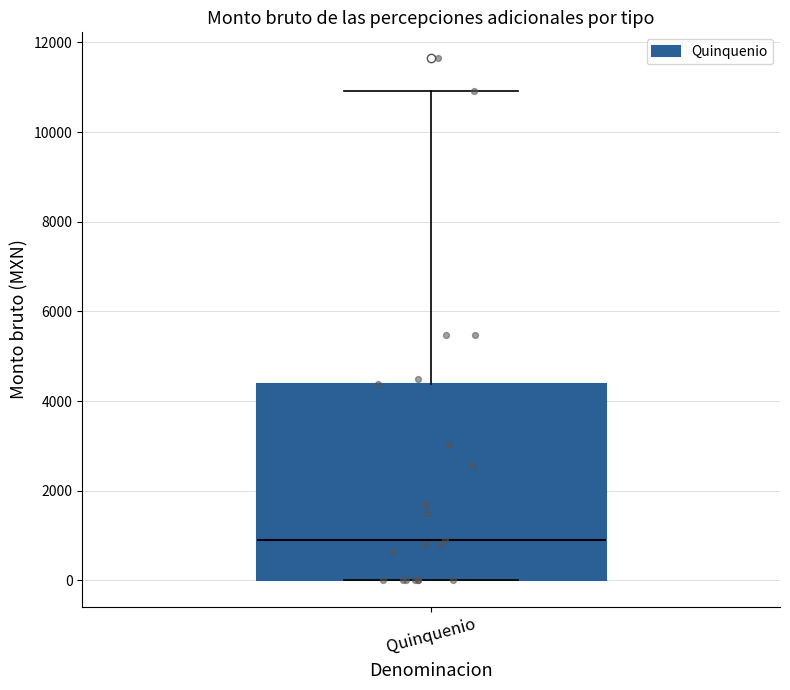

Where does the upper whisker of the box for Quinquenio end on the y-axis? The values are not printed on the chart, so give them approximately, as read against the axis.

11000